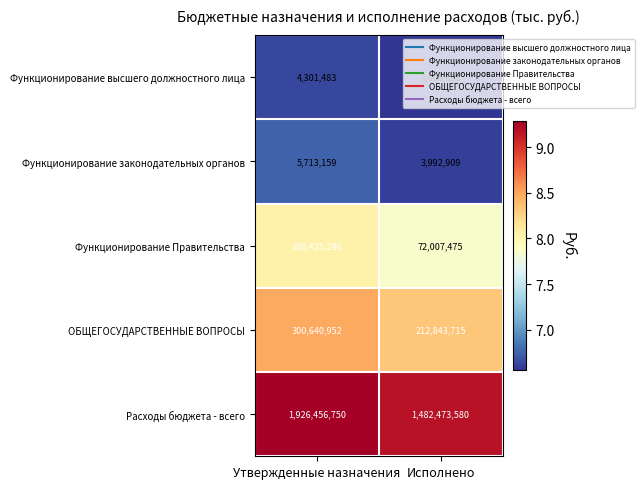

Rank the categories by Функционирование Правительства value from lowest to highest.

Исполнено, Утвержденные назначения